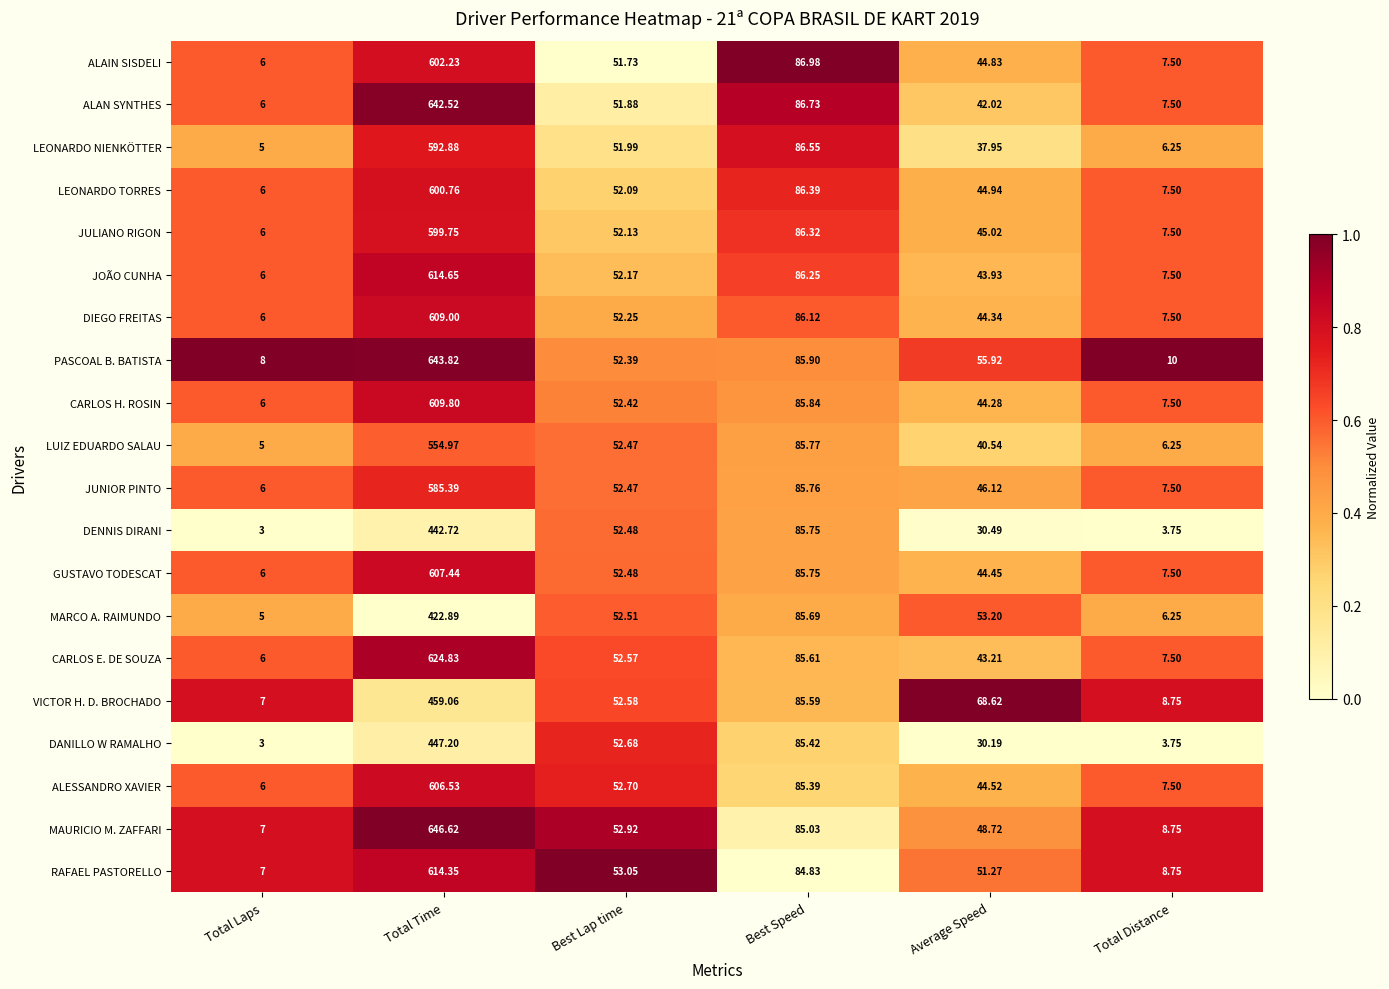

Which category has the highest value in the ALESSANDRO XAVIER series?

Total Time